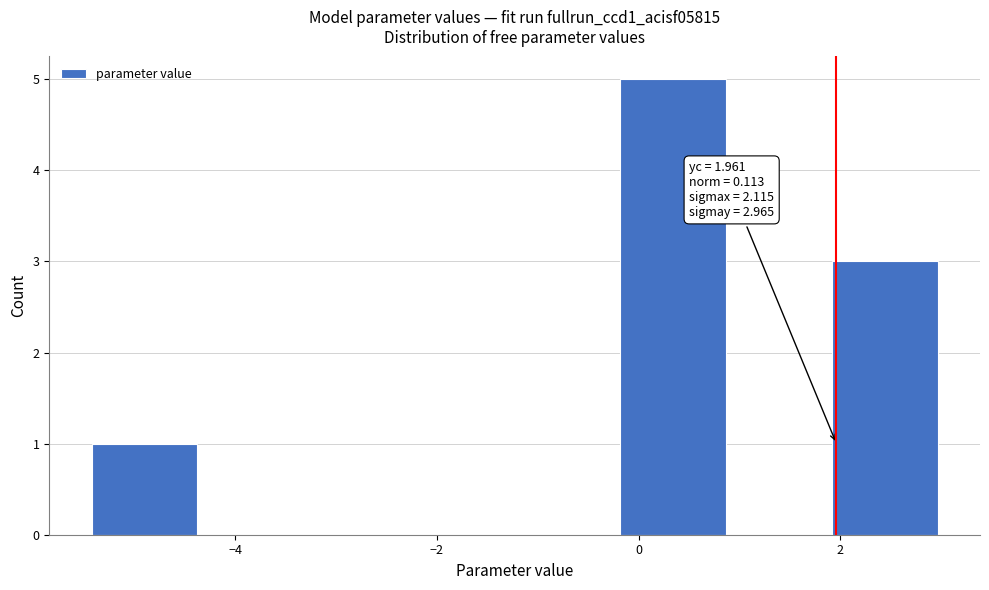

Which range on the x-axis has the tallest bar?

-0.2 to 0.8